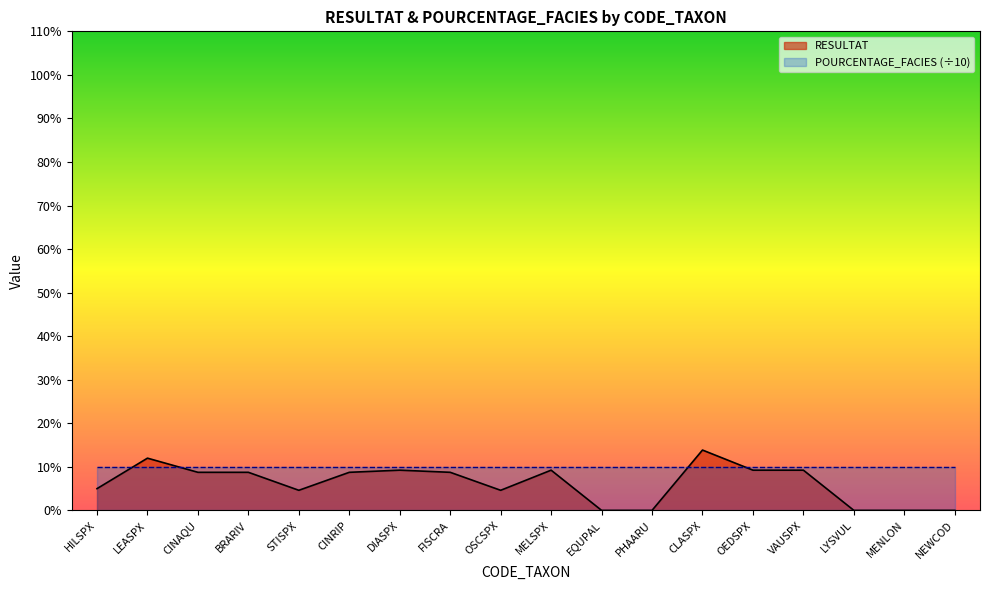

What is the sum of the values at EQUPAL and DIASPX?

9.2